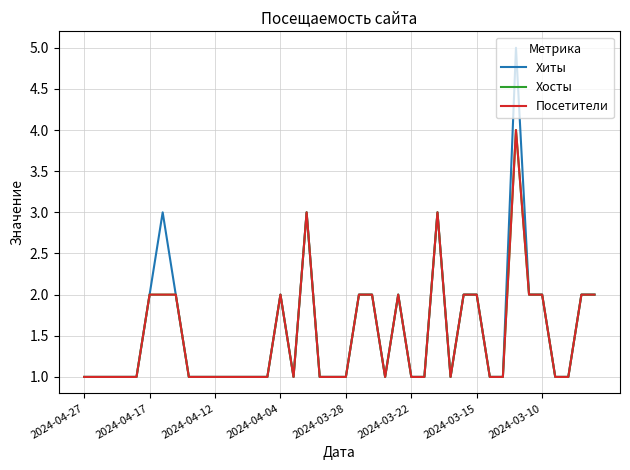

Which series has the widest spread of values?

Хиты